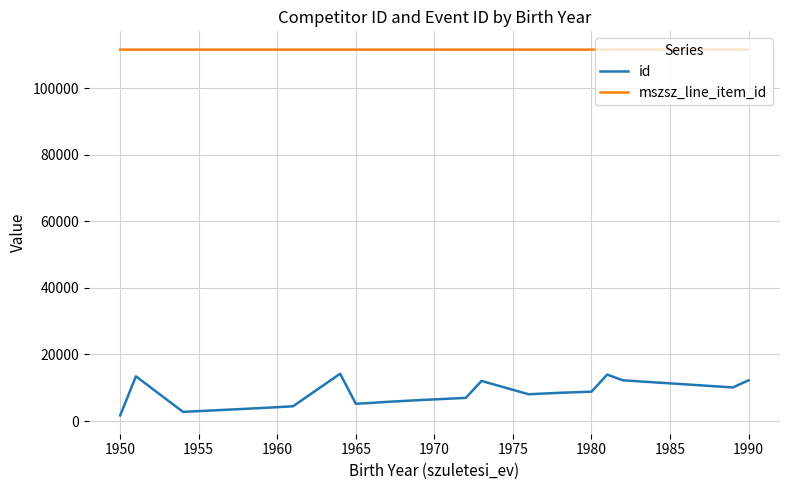

Which series has the largest total across all categories?

mszsz_line_item_id